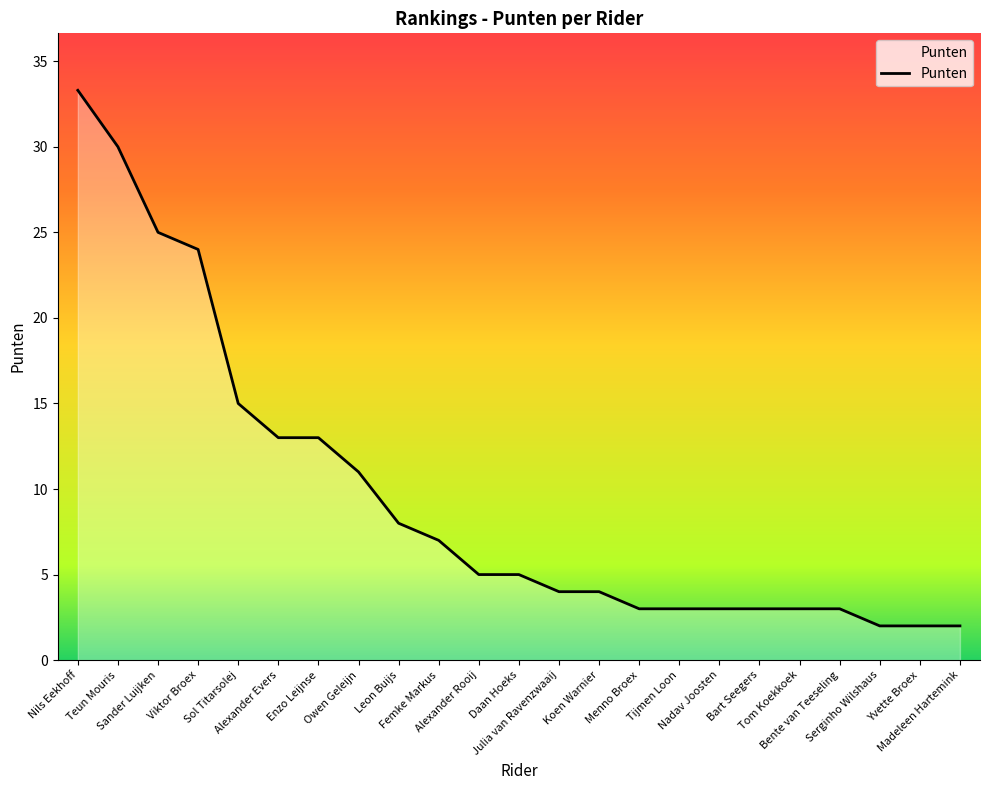

How many lines are shown in the chart?

1